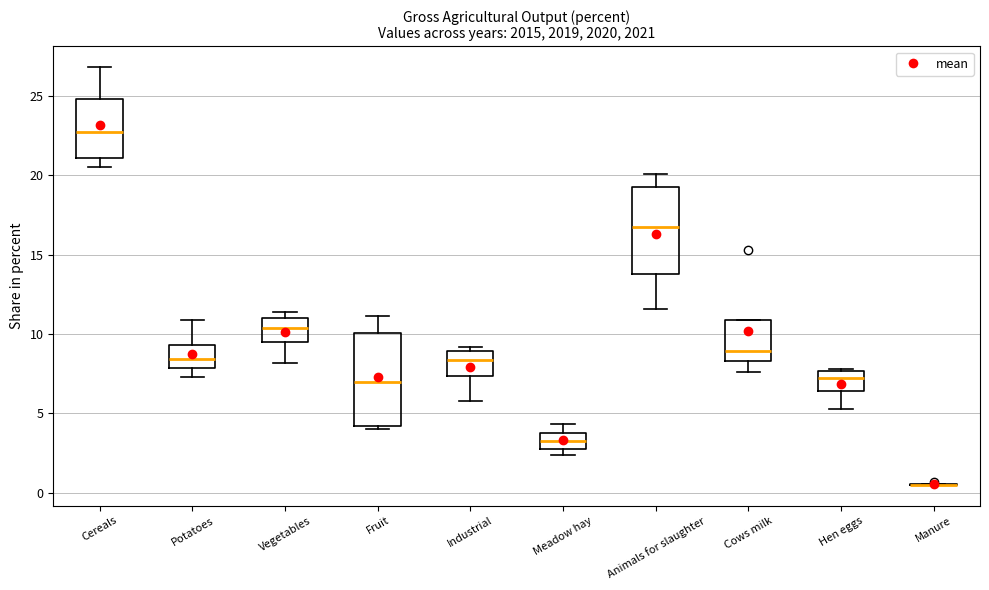

Reading left to right, transcribe this box plot: for each box, give where its median line is, the range the box spans, and where its two whiskers end, as read against the y-axis. The values are not printed on the chart, so give them approximately, as read against the axis.

Cereals: median 22.5, box 21.0 to 25.0, whiskers 20.5 to 27.0
Potatoes: median 8.5, box 8.0 to 9.5, whiskers 7.5 to 11.0
Vegetables: median 10.5, box 9.5 to 11.0, whiskers 8.0 to 11.5
Fruit: median 7.0, box 4.0 to 10.0, whiskers 4.0 (just below the box's lower edge) to 11.0
Industrial: median 8.5, box 7.5 to 9.0, whiskers 6.0 to 9.0 (just above the box's upper edge)
Meadow hay: median 3.5, box 3.0 to 4.0, whiskers 2.5 to 4.5
Animals for slaughter: median 17.0, box 14.0 to 19.5, whiskers 11.5 to 20.0
Cows milk: median 9.0, box 8.5 to 11.0, whiskers 7.5 to 11.0
Hen eggs: median 7.0, box 6.5 to 7.5, whiskers 5.5 to 8.0
Manure: box collapsed to a line at 0.5, whiskers 0.5 to 0.5